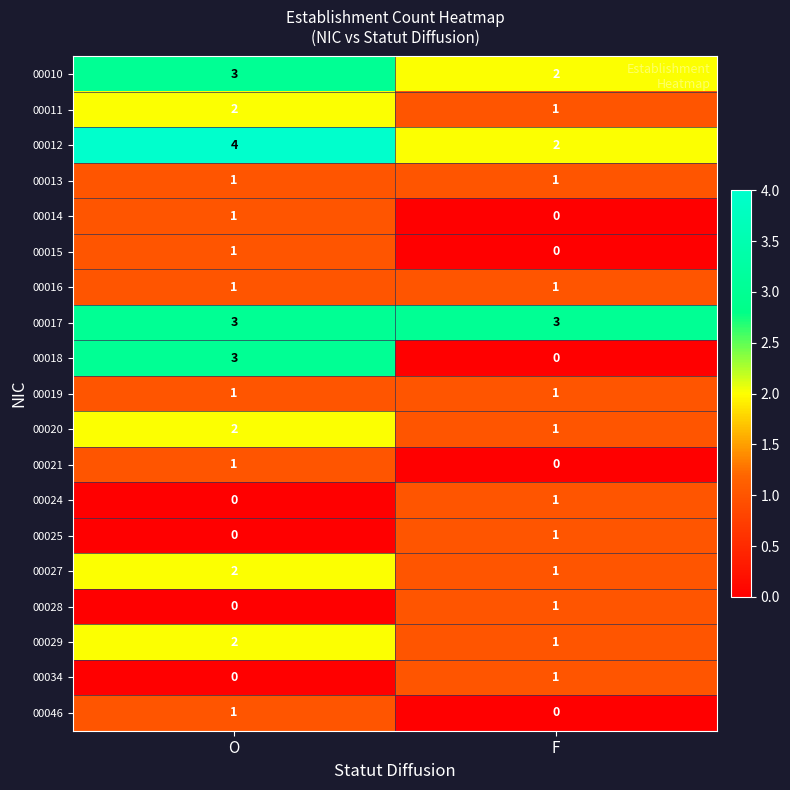

At which category is the sum across all series the highest?

O